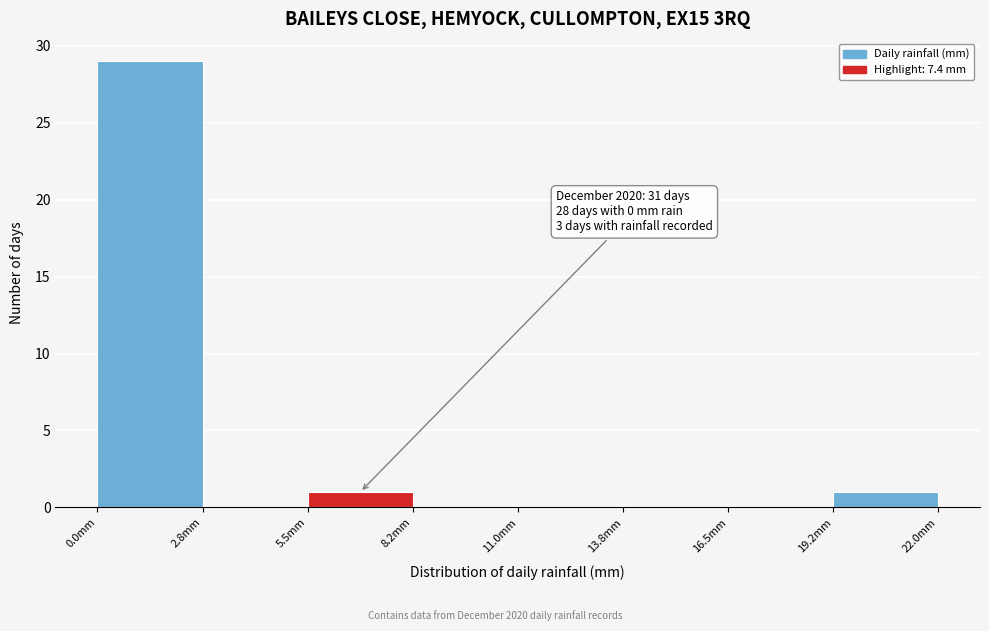

Which range on the x-axis has the tallest bar?

0.00 to 2.75